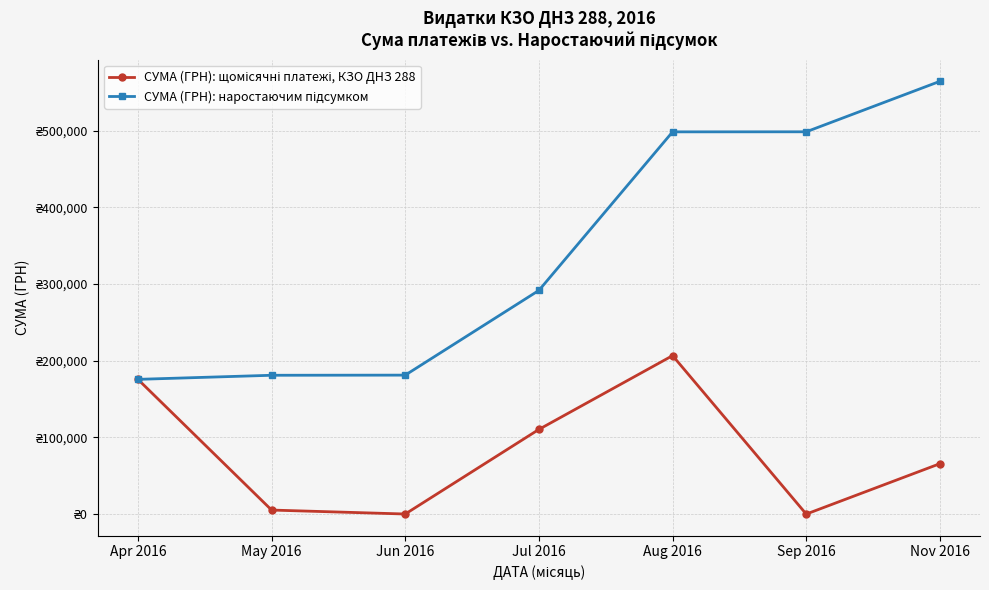

True or false: СУМА (ГРН): щомісячні платежі, КЗО ДНЗ 288 and СУМА (ГРН): наростаючим підсумком intersect in this chart.

False